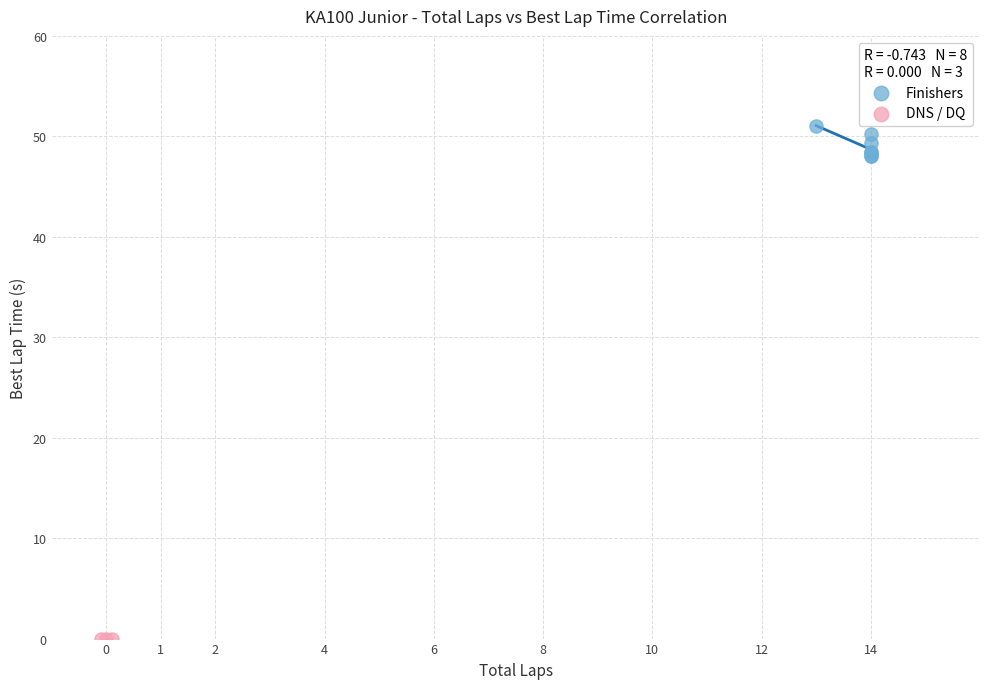

Which series reaches the maximum Y coordinate?

Finishers